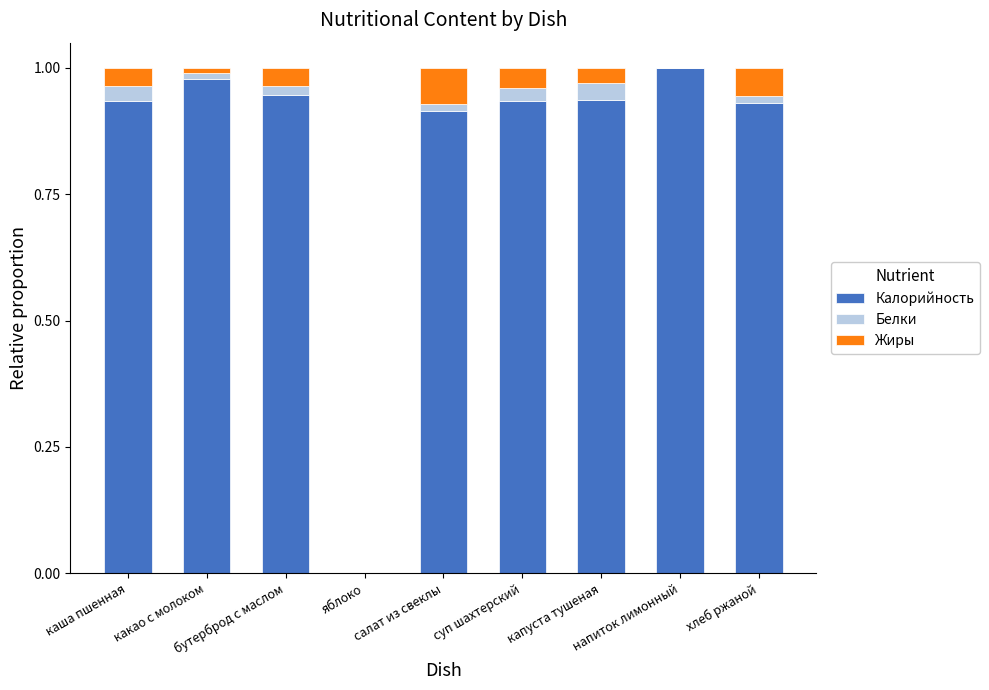

Are the bars grouped side by side (vs. stacked)?

No